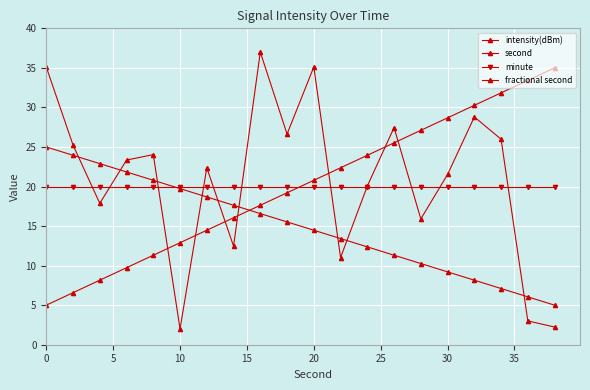

Count the number of categories in the chart.

20